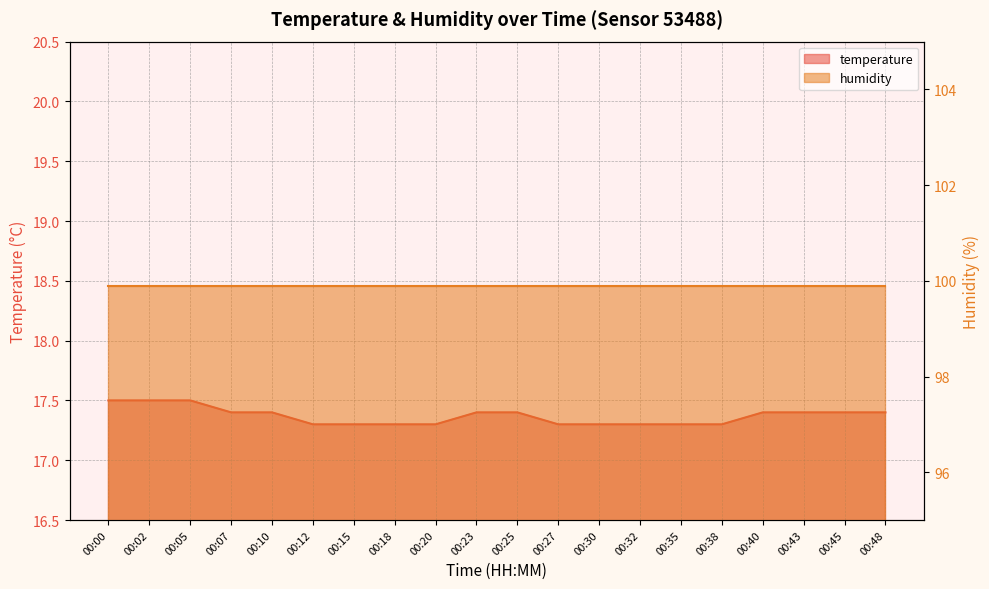

What is the greatest value displayed?

17.5